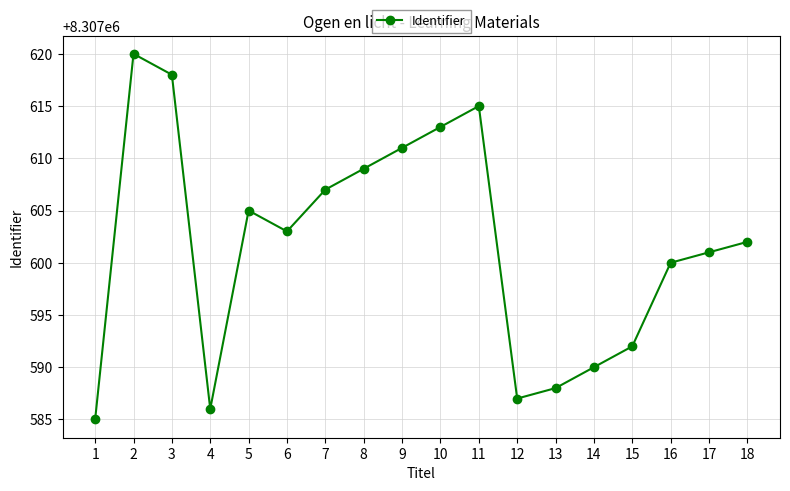

Rank the categories by value from highest to lowest.

2, 3, 11, 10, 9, 8, 7, 5, 6, 18, 17, 16, 15, 14, 13, 12, 4, 1